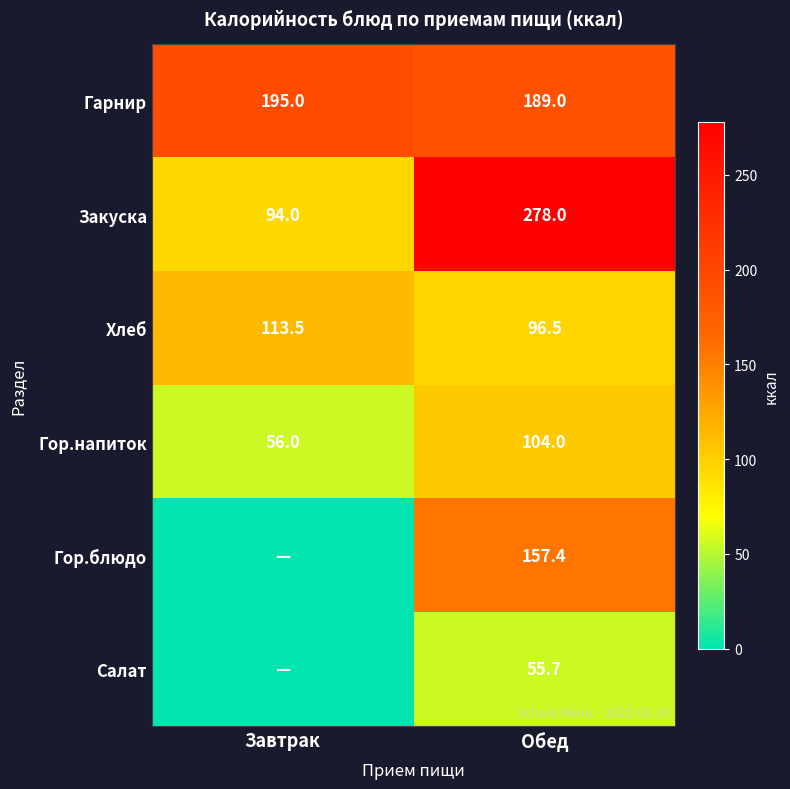

What is the total value across all series at Обед?

880.6